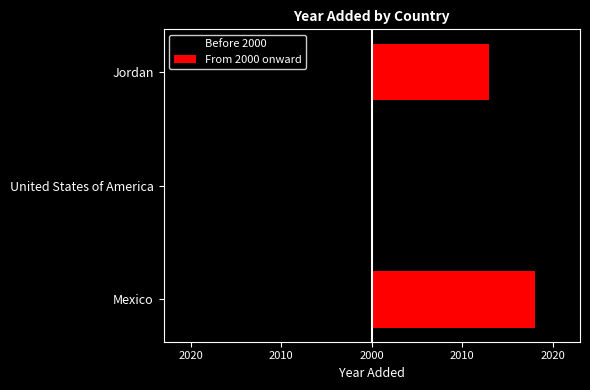

Between Mexico and Jordan, which is larger?

Mexico